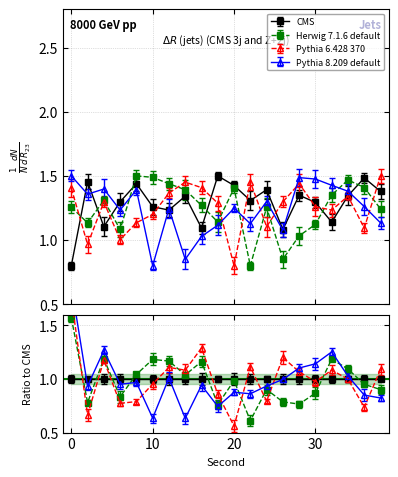

Which has a higher value, 38 or 30?

38